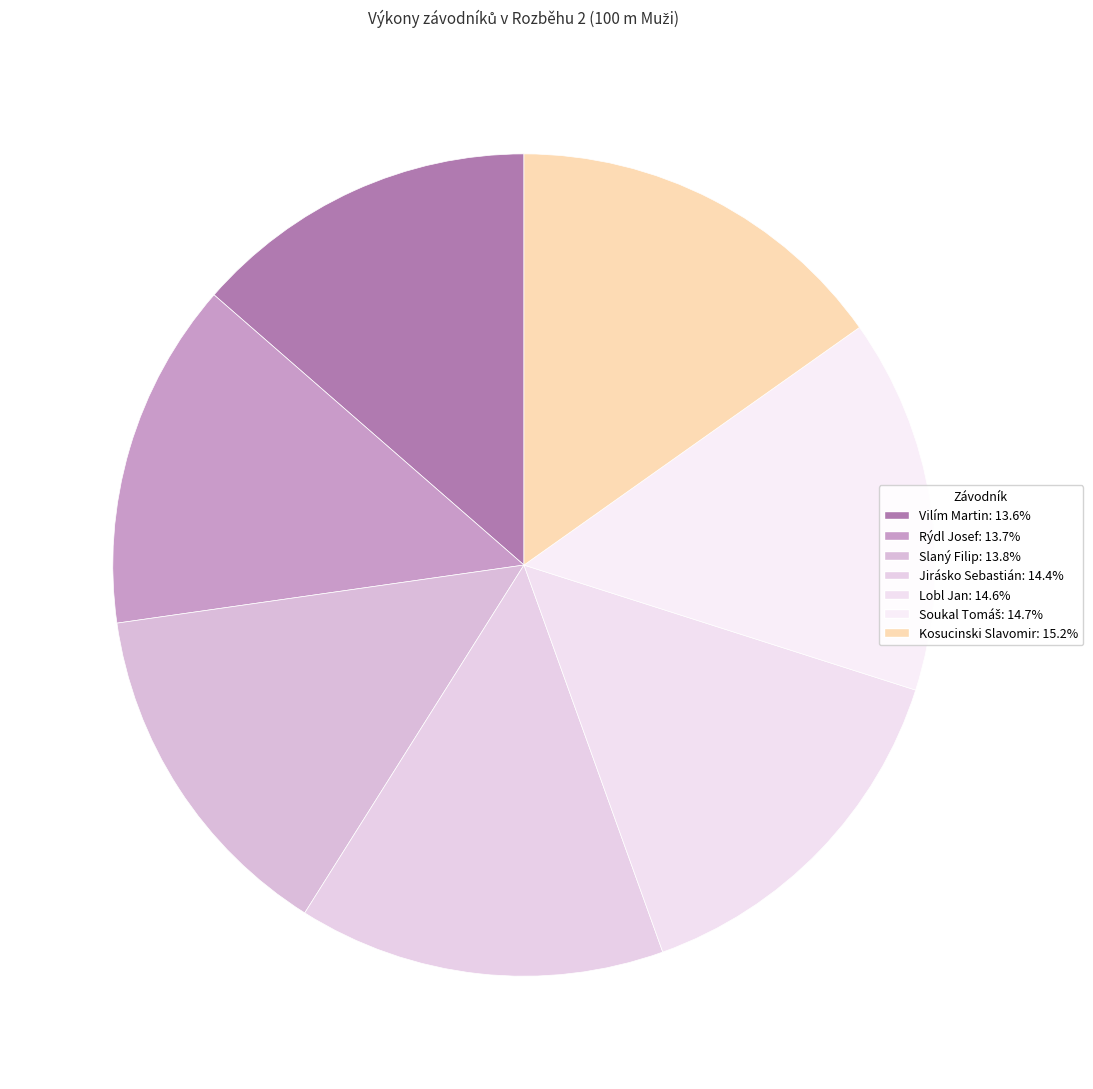

What portion of the pie excludes Vilím Martin?

86.4%